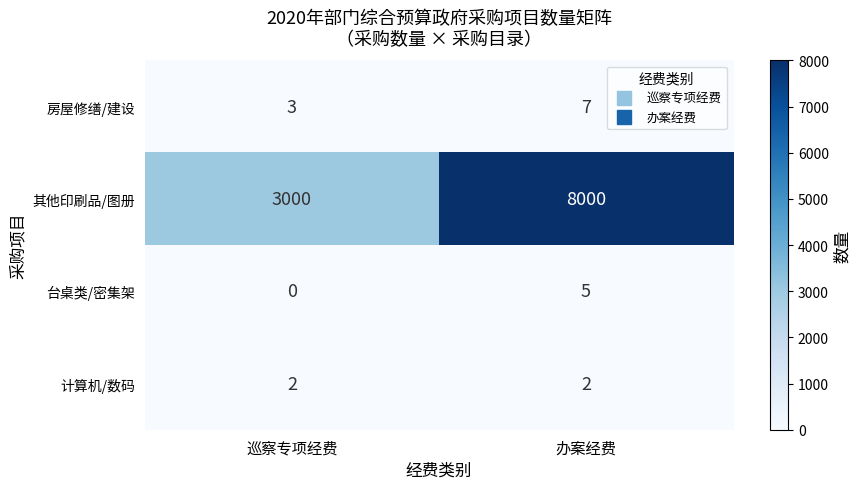

Which category has the lowest value in the 台桌类/密集架 series?

巡察专项经费